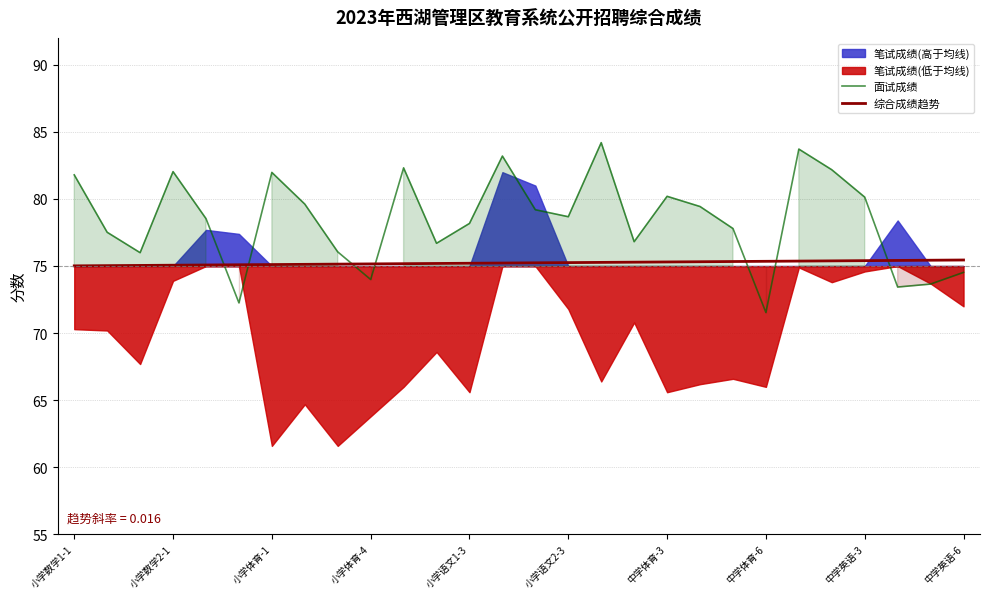

Is it true that 综合成绩趋势 equals 105.7 at 小学数学1-1?

False